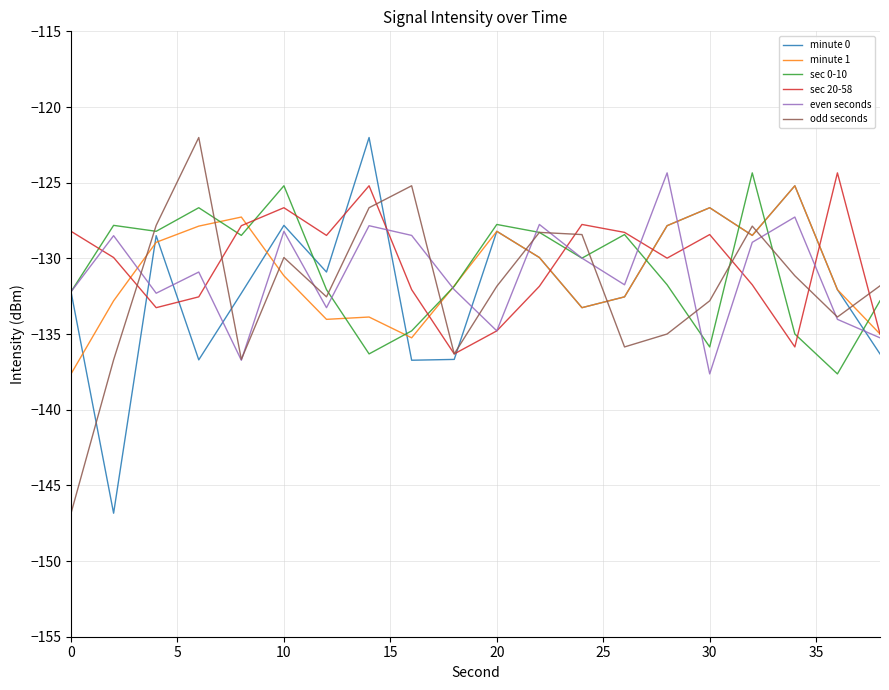

What is the minimum value shown in the chart?

-146.8